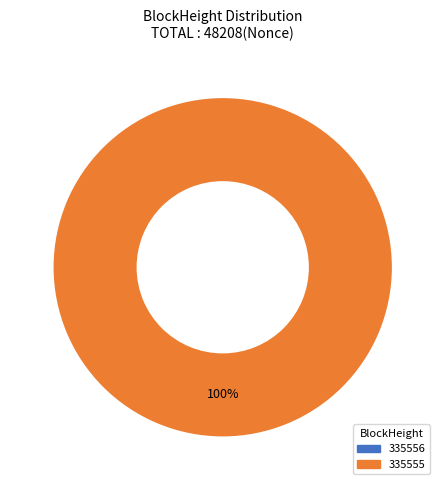

Is 335555 the majority of the pie?

Yes